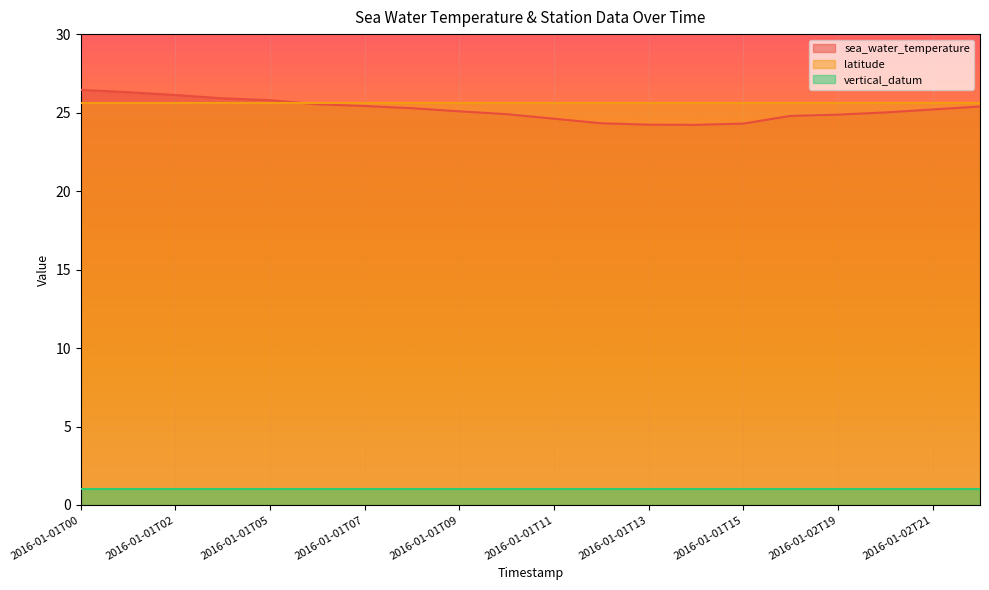

What value does the sea_water_temperature series have at 2016-01-02T21?

25.2